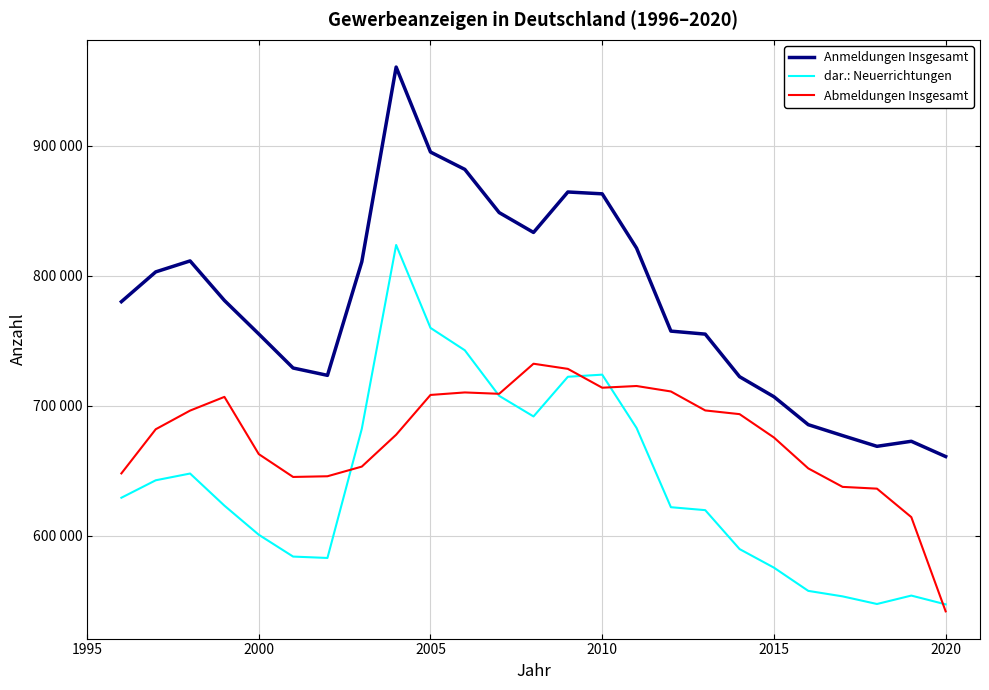

What is the difference between the maximum and minimum values in the dar.: Neuerrichtungen series?

276500